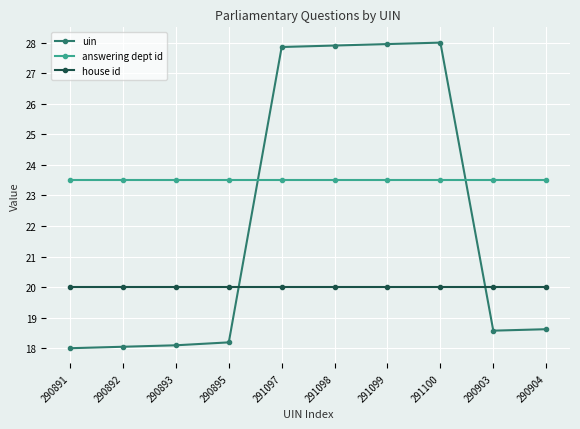

What is the label of the 8th point from the left?

291100